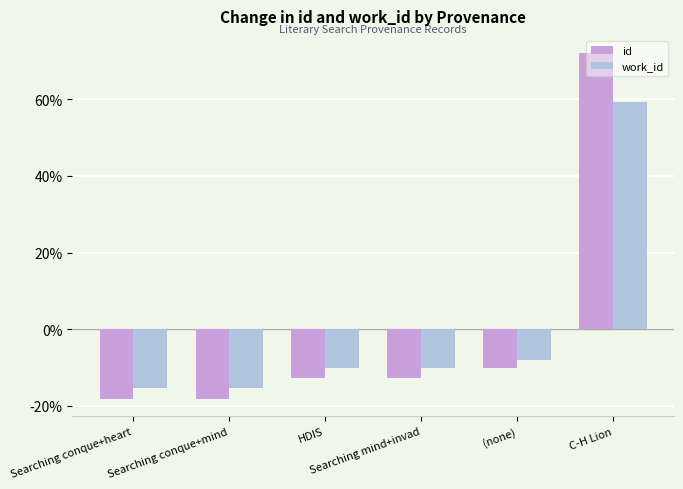

What is the difference between the second highest and minimum values in the id series?

8.1